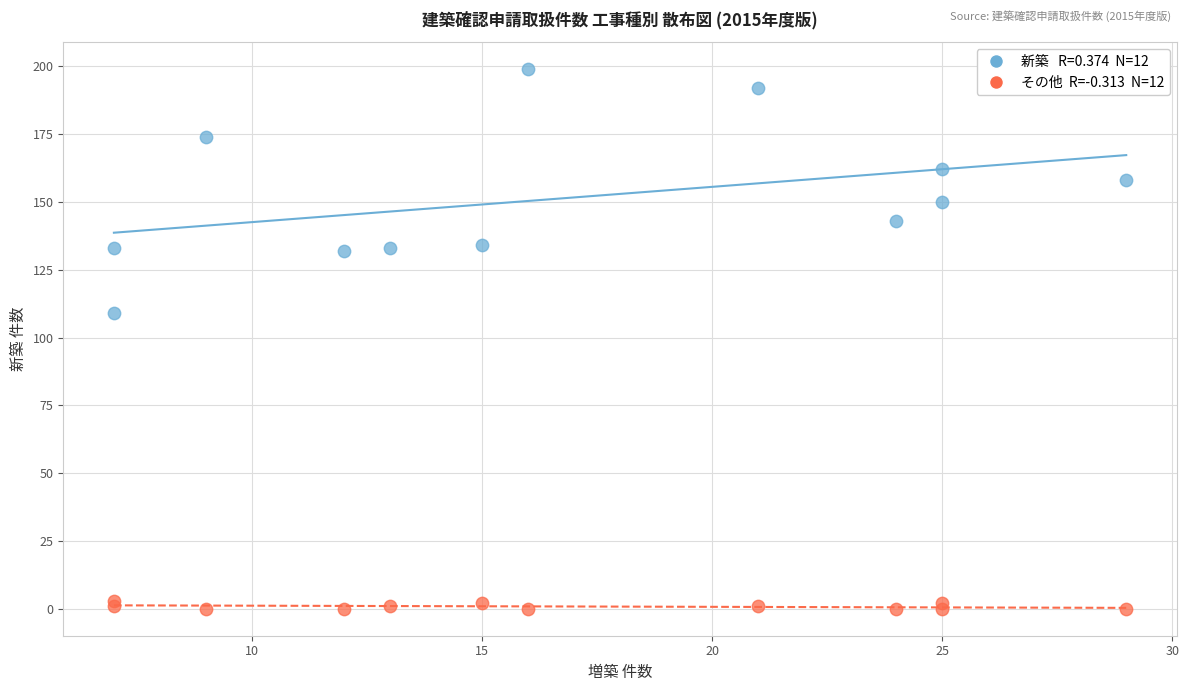

Across all series, what Y value is closest to 99?

109